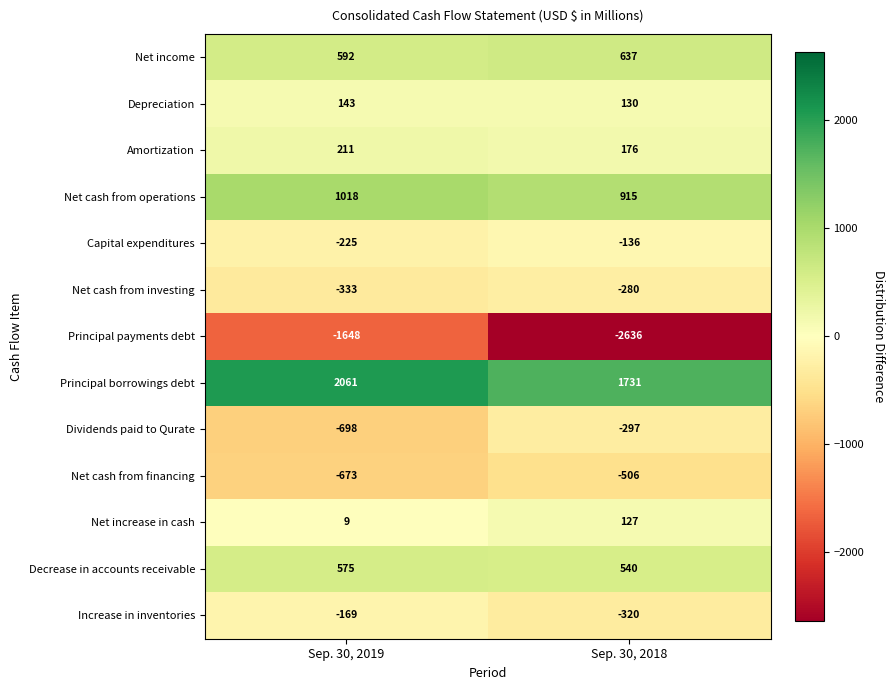

Between Sep. 30, 2019 and Sep. 30, 2018, which series saw the biggest shift?

Principal payments debt